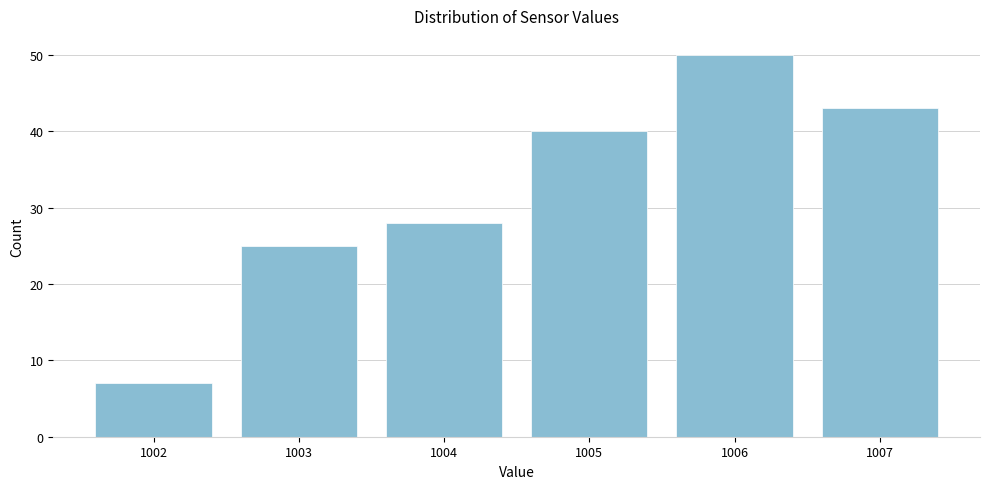

Reading left to right, what are all the values shown in this chart?

1002=7	1003=25	1004=28	1005=40	1006=50	1007=43